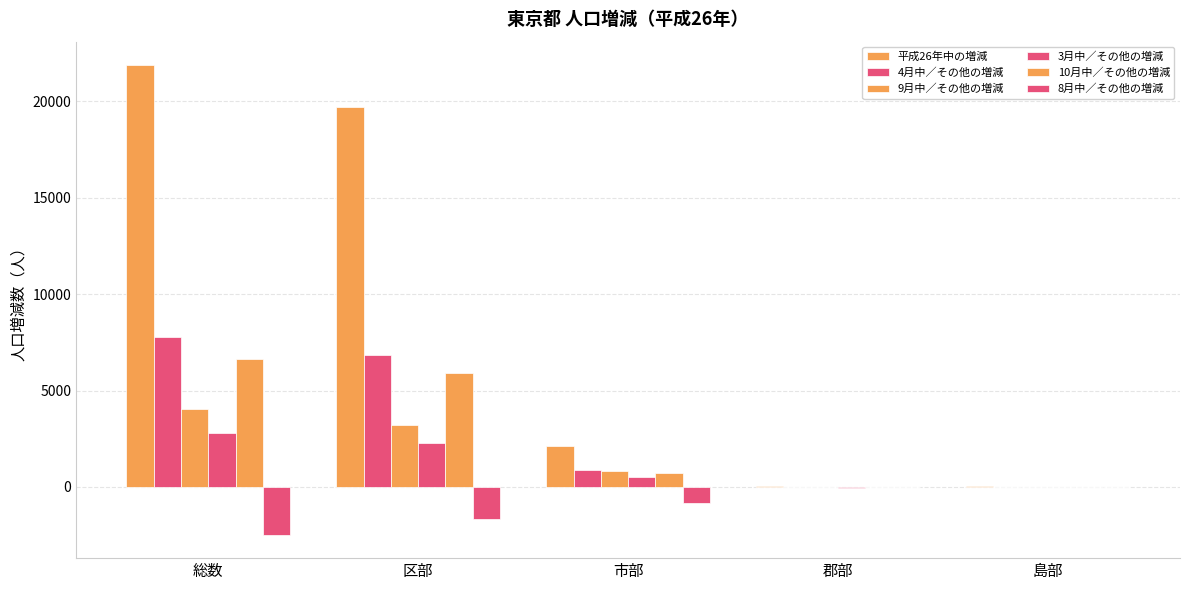

The value of 9月中／その他の増減 at 島部 is 3. True or false?

True